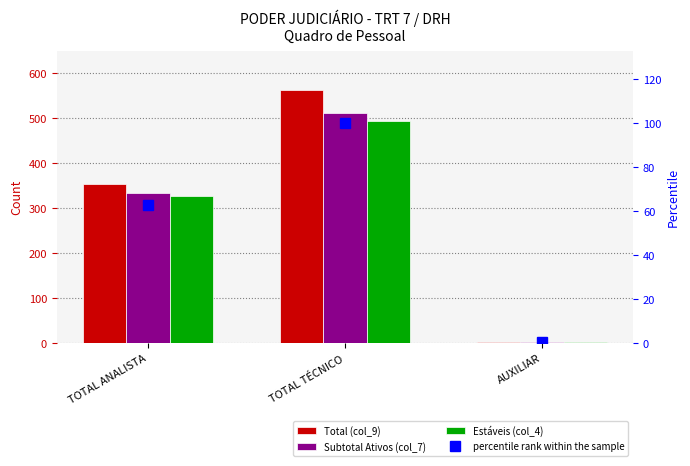

Count the number of categories in the chart.

3